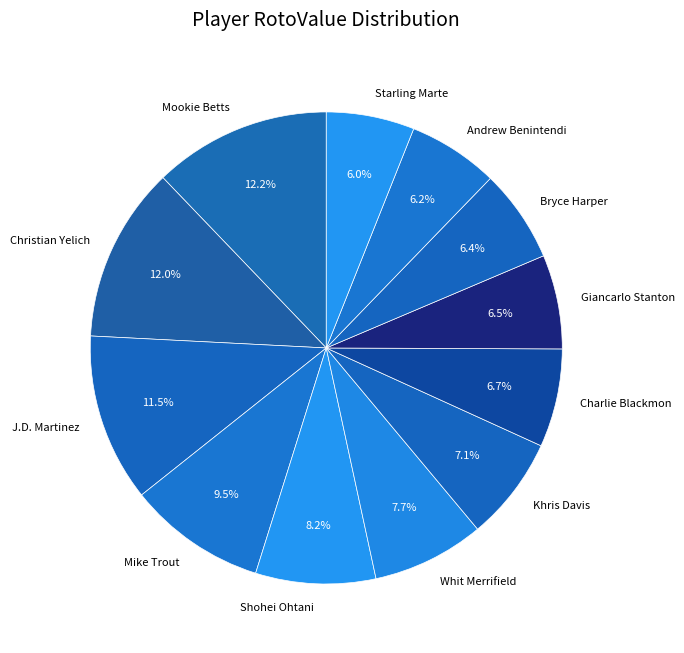

How many segments does this pie chart have?

12